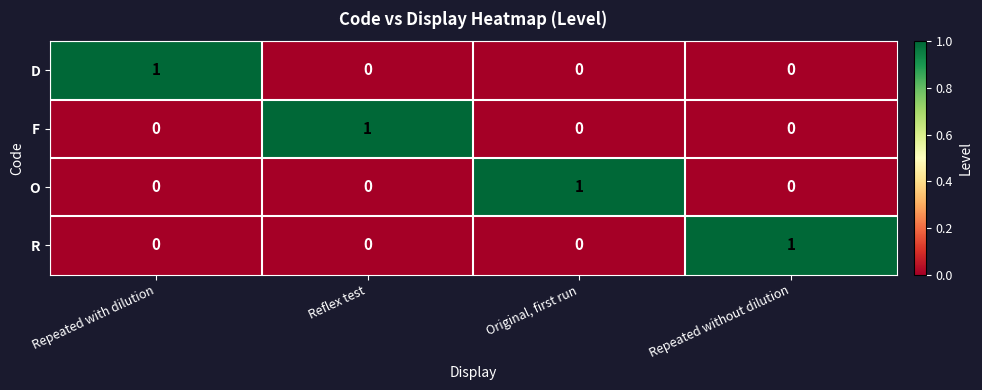

Which category has the highest value in the R series?

Repeated without dilution